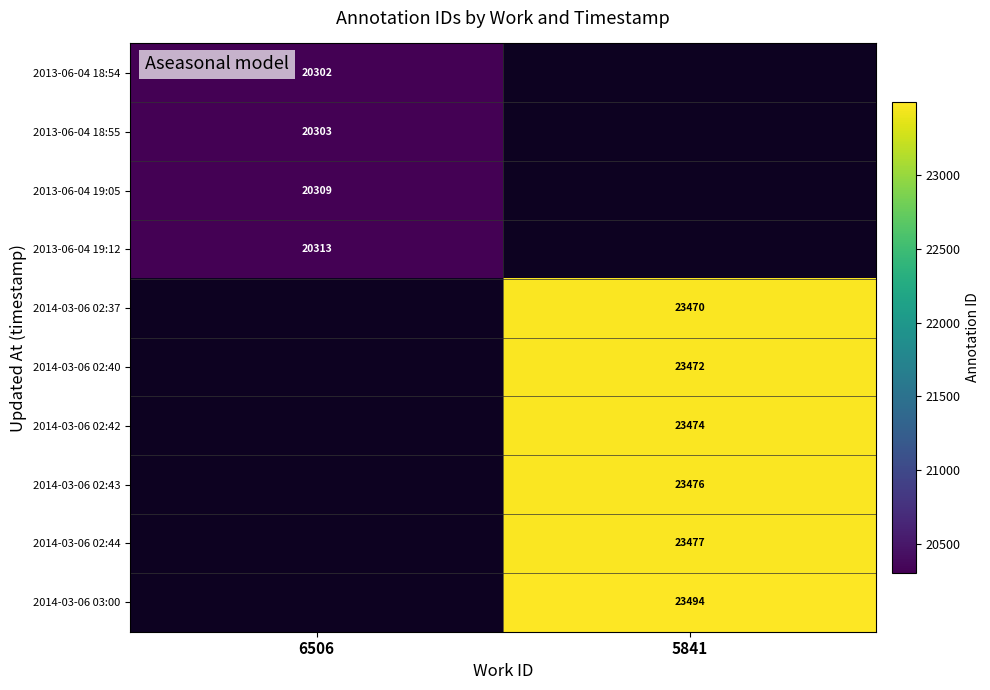

Which has a higher value, 6506 or 5841?

5841